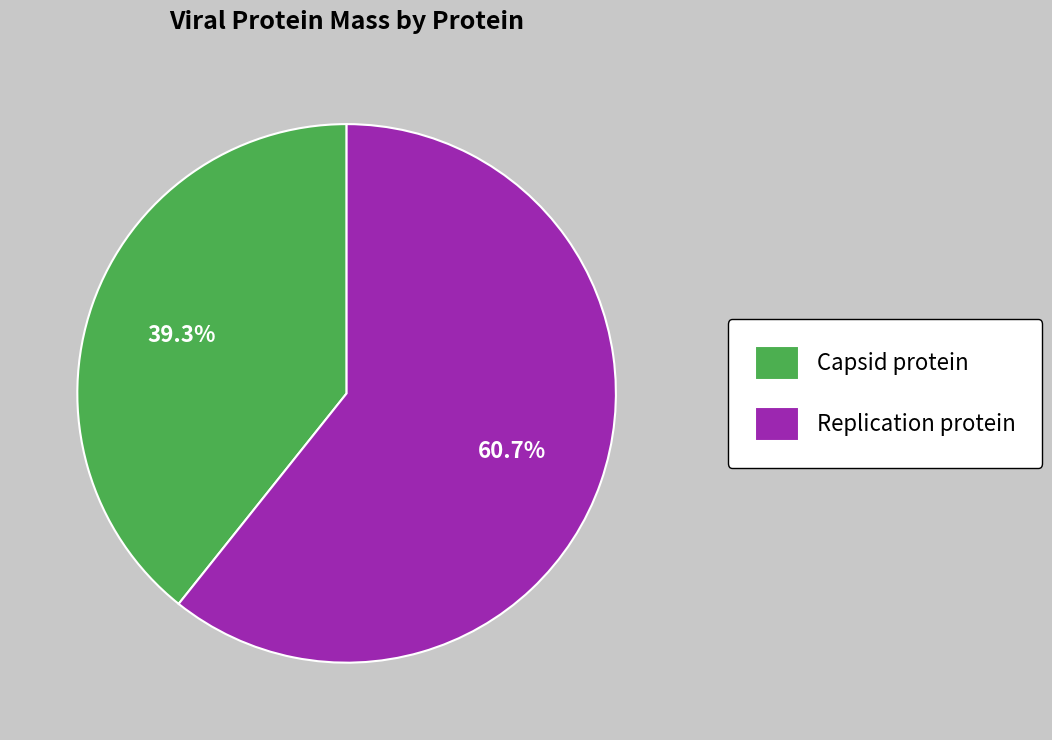

Does any single category account for the majority?

Yes